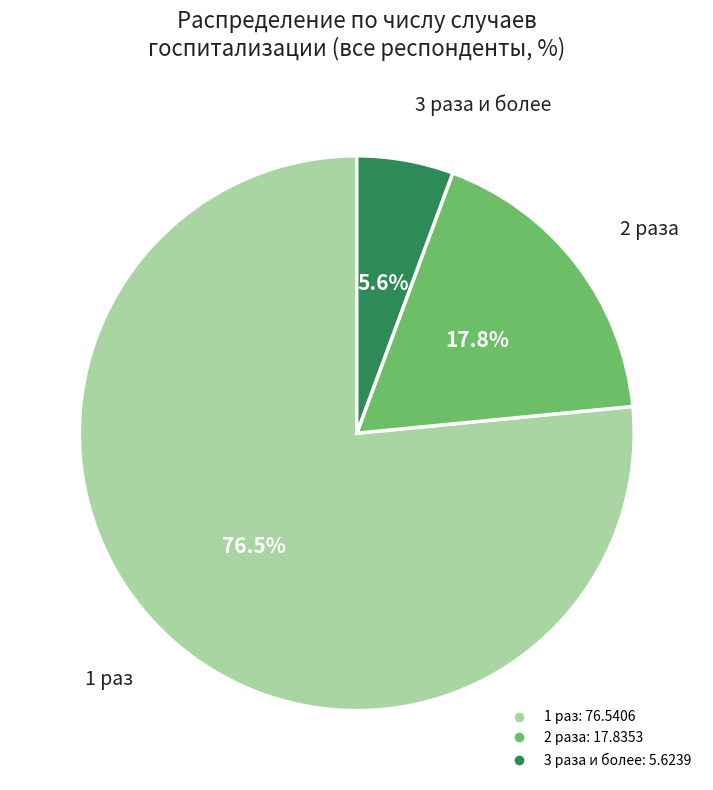

To the nearest percent, what is the difference between the largest and smallest slice percentages?

71%